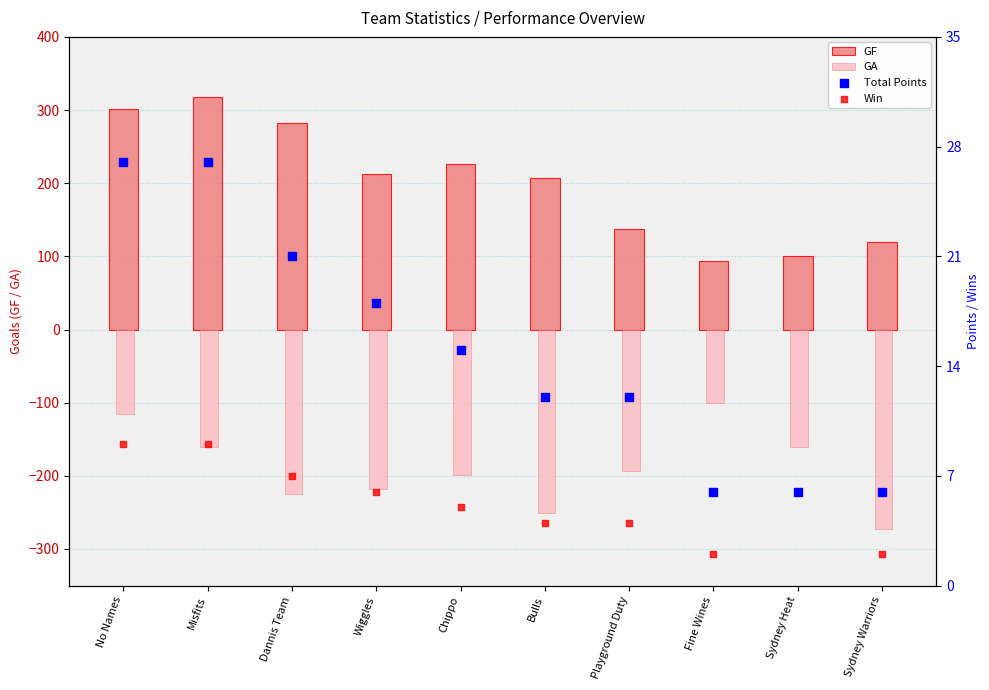

Which series has the largest total across all categories?

GF